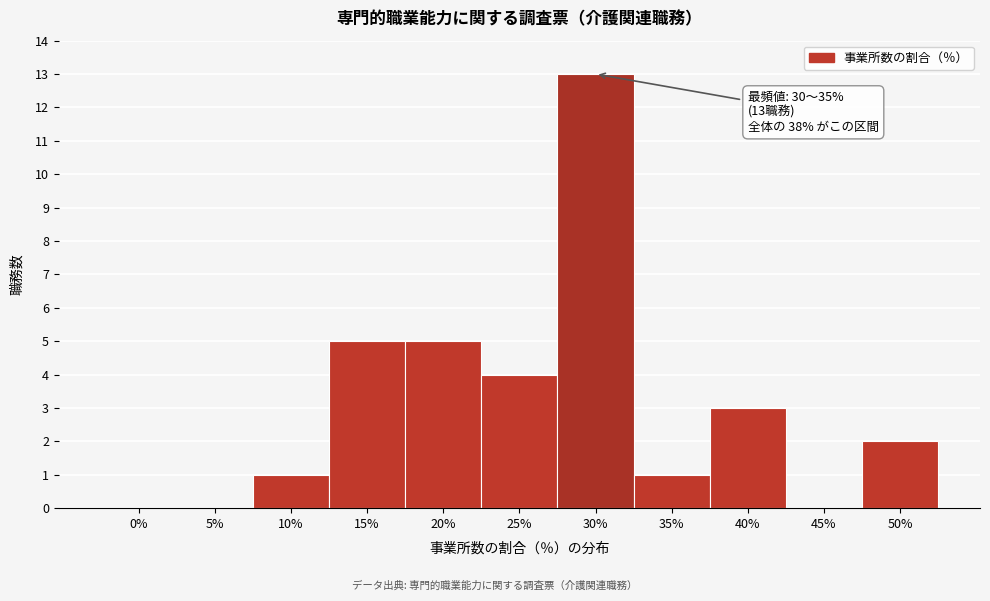

Reading right to left, transcribe all the data shown in this chart.

50%=2	45%=0	40%=3	35%=1	30%=13	25%=4	20%=5	15%=5	10%=1	5%=0	0%=0